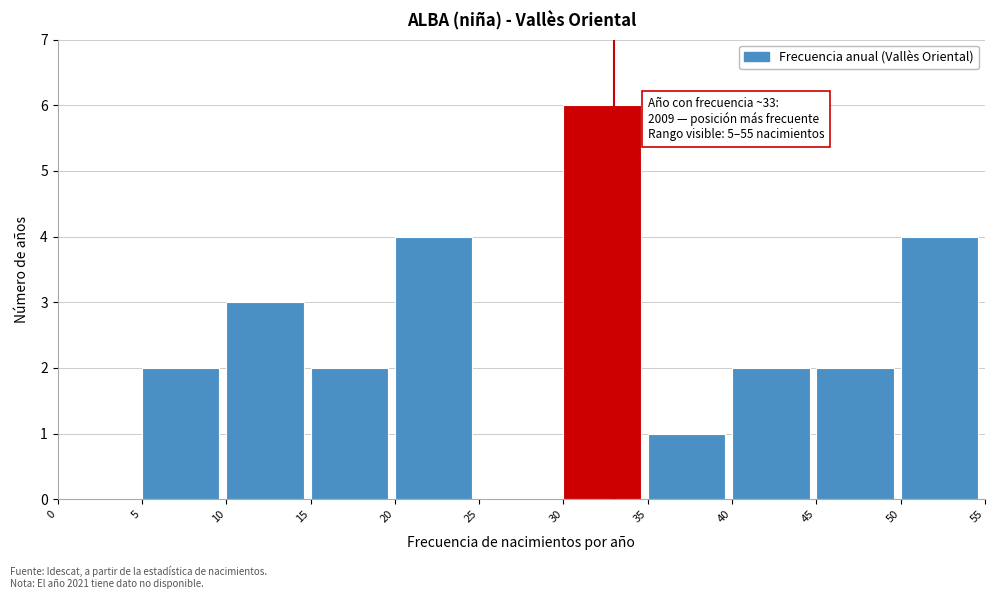

Over which range of the x-axis is the bar tallest?

30 to 35